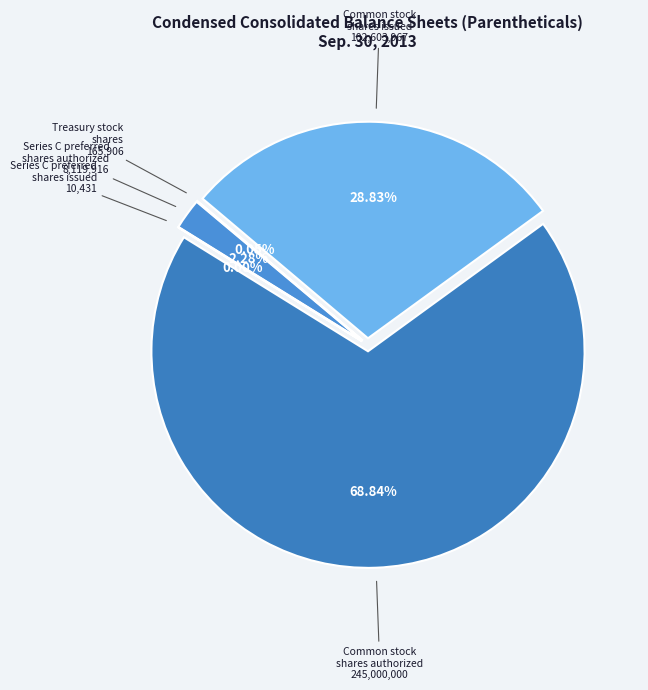

What portion of the pie excludes Common stock, par value (in dollars per share)?

100.0%